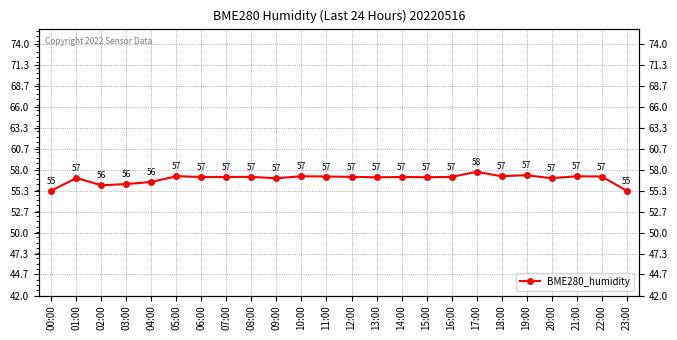

At which category does the data reach its first local peak?

01:00